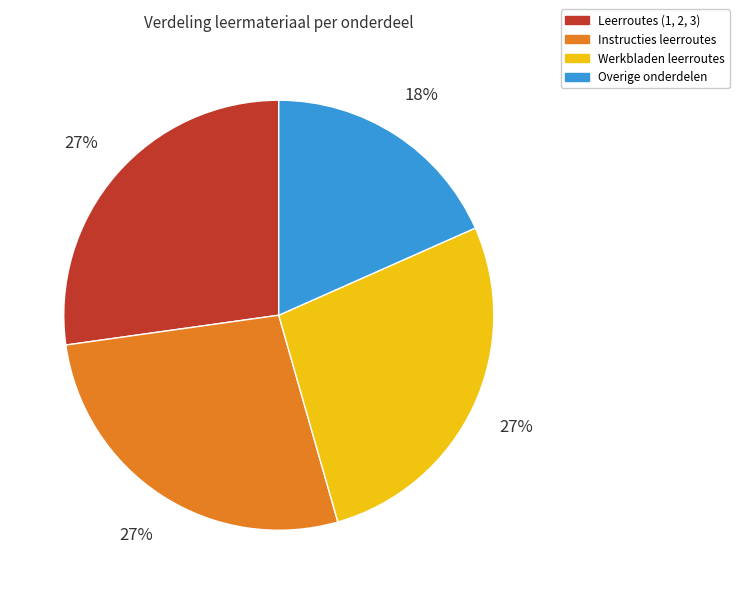

Is there any slice that represents more than half of the pie?

No